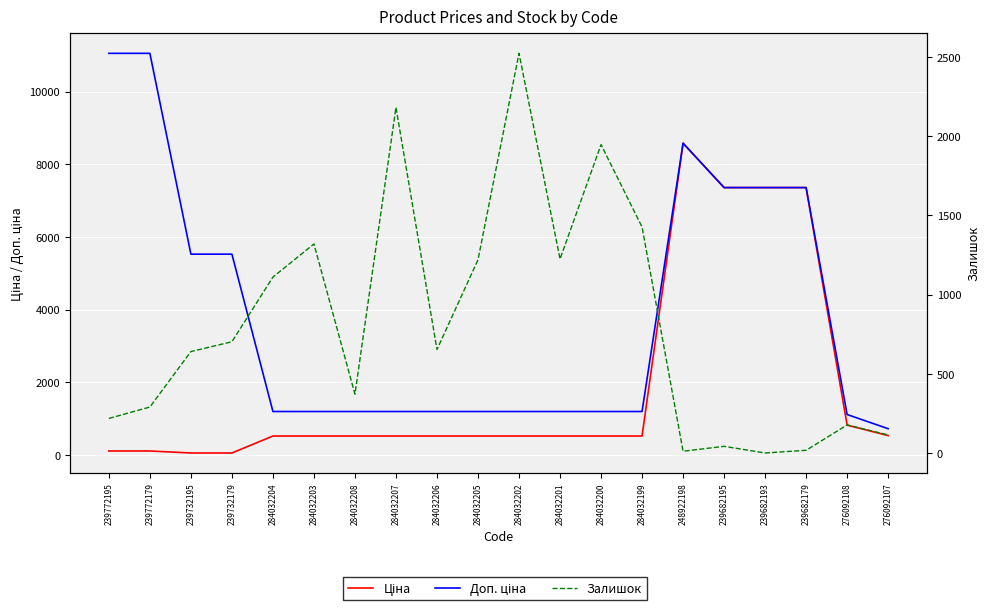

What is the total value across all series at 239682179?

14737.4